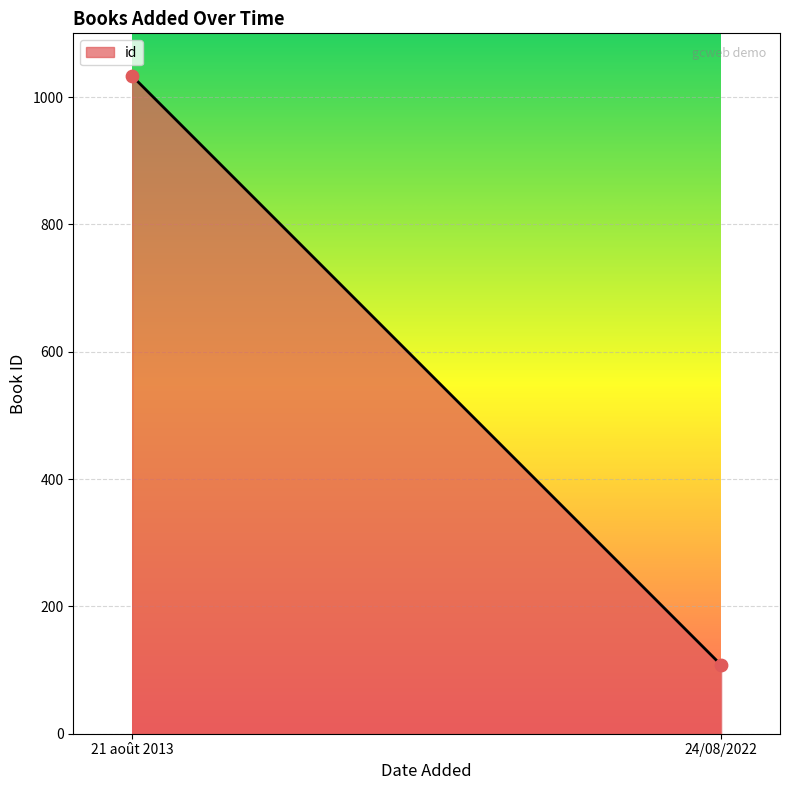

What is the range of Y values (max minus min)?

925